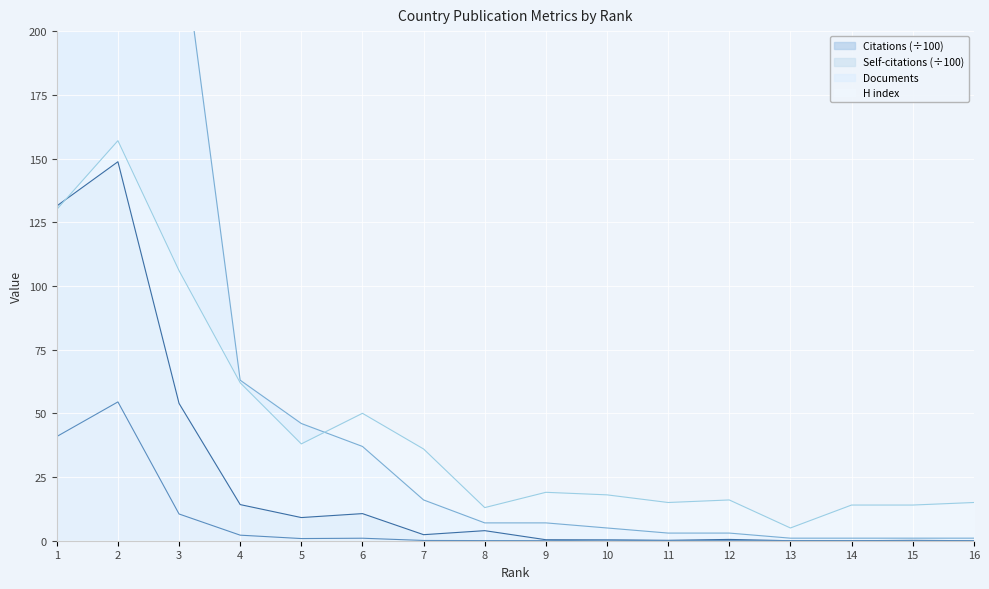

Reading right to left, extract all data points from this chart.

Citations: 16=0.0	15=0.1	14=0.0	13=0.0	12=0.5	11=0.2	10=0.3	9=0.4	8=4.0	7=2.4	6=10.6	5=9.1	4=14.2	3=53.9	2=148.7	1=131.4
Self-citations: 16=0.0	15=0.0	14=0.0	13=0.0	12=0.0	11=0.0	10=0.2	9=0.0	8=0.1	7=0.1	6=1.0	5=0.8	4=2.2	3=10.5	2=54.5	1=40.9
Documents: 16=1.0	15=1.0	14=1.0	13=1.0	12=3.0	11=3.0	10=5.0	9=7.0	8=7.0	7=16.0	6=37.0	5=46.0	4=63.0	3=245.0	2=778.0	1=822.0
H index: 16=15.0	15=14.0	14=14.0	13=5.0	12=16.0	11=15.0	10=18.0	9=19.0	8=13.0	7=36.0	6=50.0	5=38.0	4=62.0	3=106.0	2=157.0	1=130.0